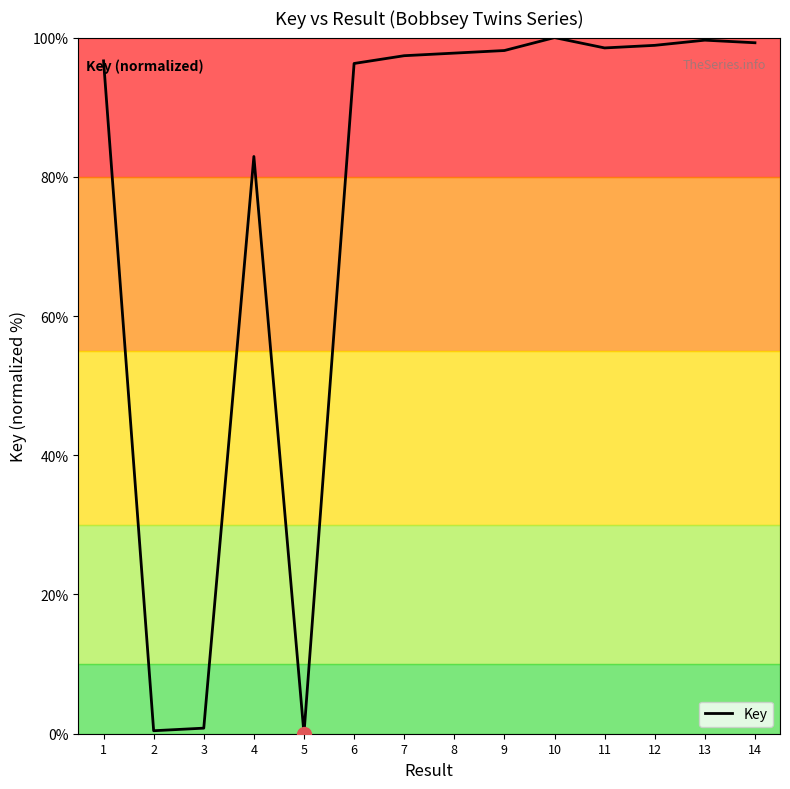

What is the maximum value shown in the chart?

100.0